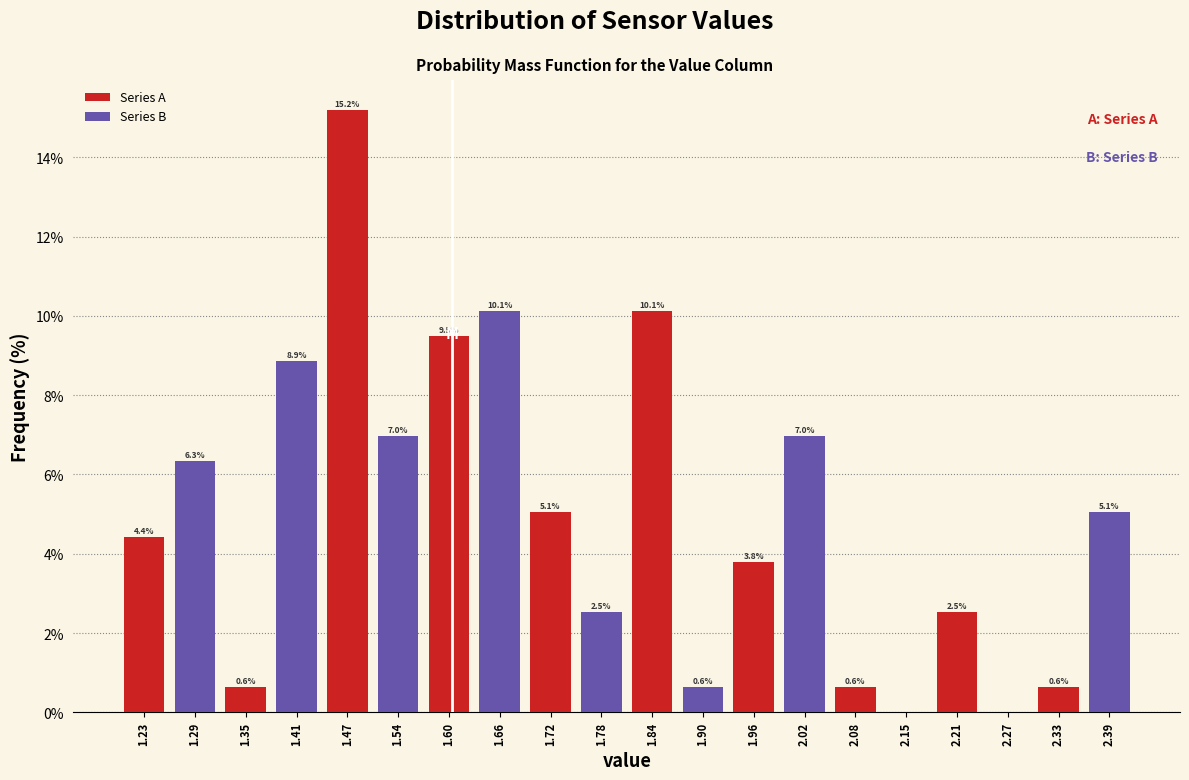

What is the total value across all series at 2.33?

5.7